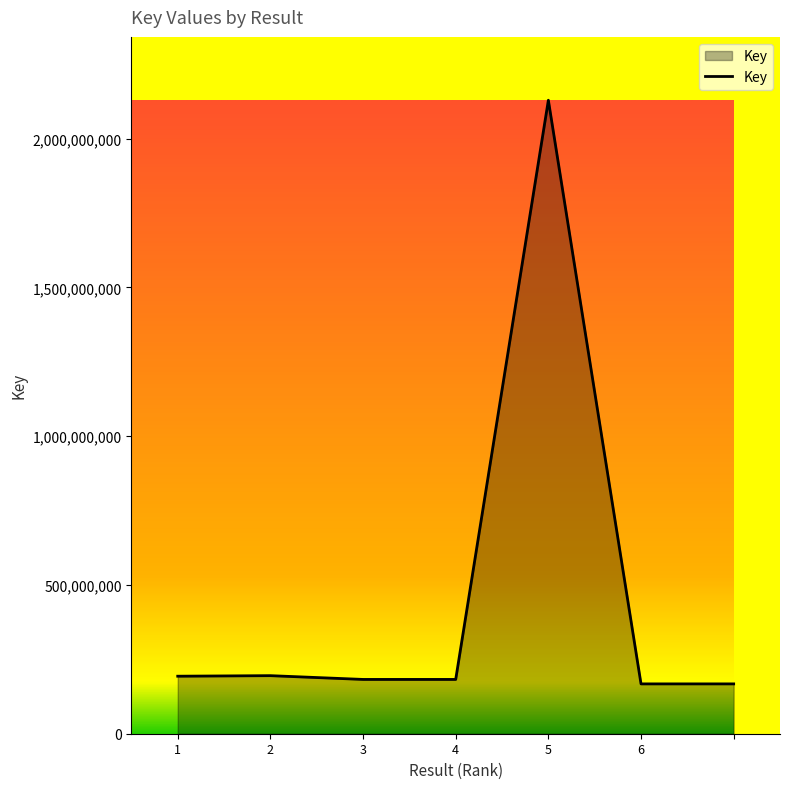

What is the average value?

459570158